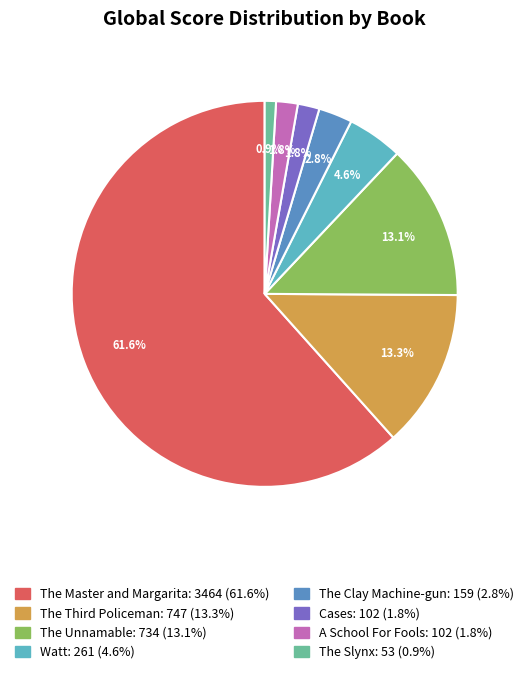

To the nearest percent, what portion does The Slynx represent?

1%